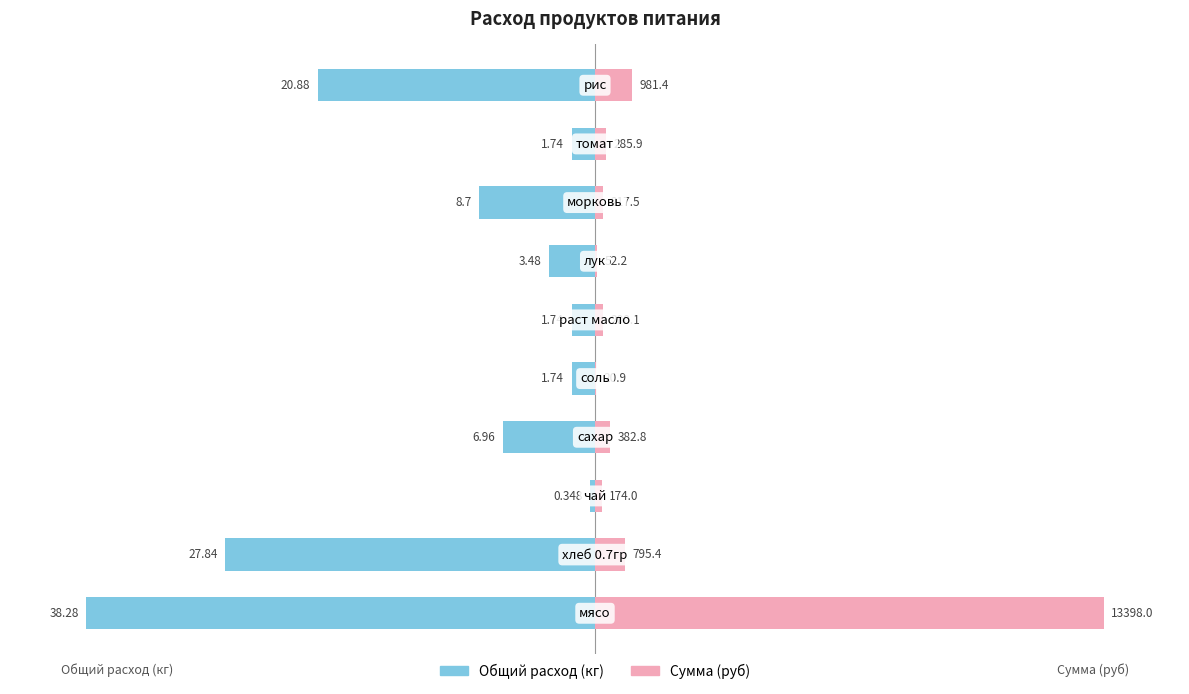

Which series has the largest total across all categories?

Сумма (руб)